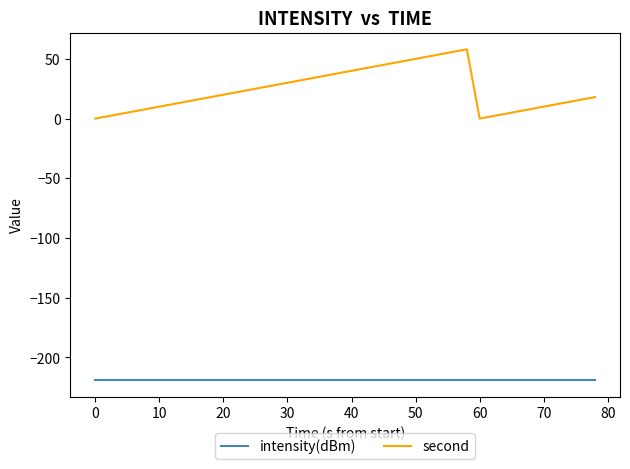

List the series in order of their overall mean, highest first.

second, intensity(dBm)